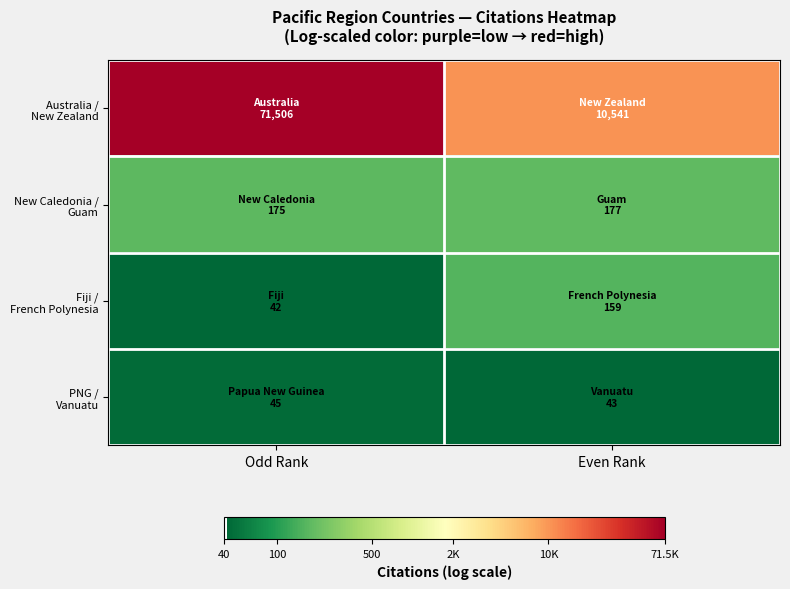

Which has a higher value, Even Rank or Odd Rank?

Odd Rank